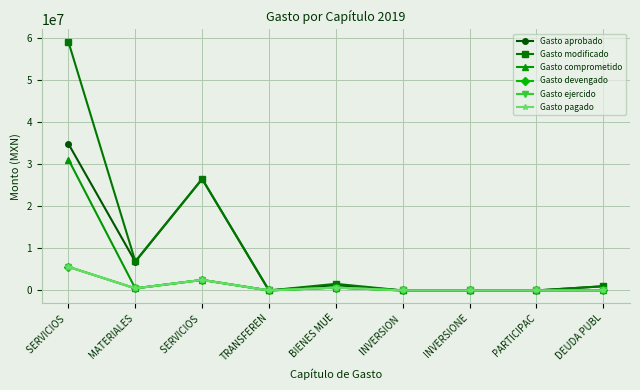

List the series in order of their peak value, lowest first.

Gasto devengado, Gasto ejercido, Gasto pagado, Gasto comprometido, Gasto aprobado, Gasto modificado